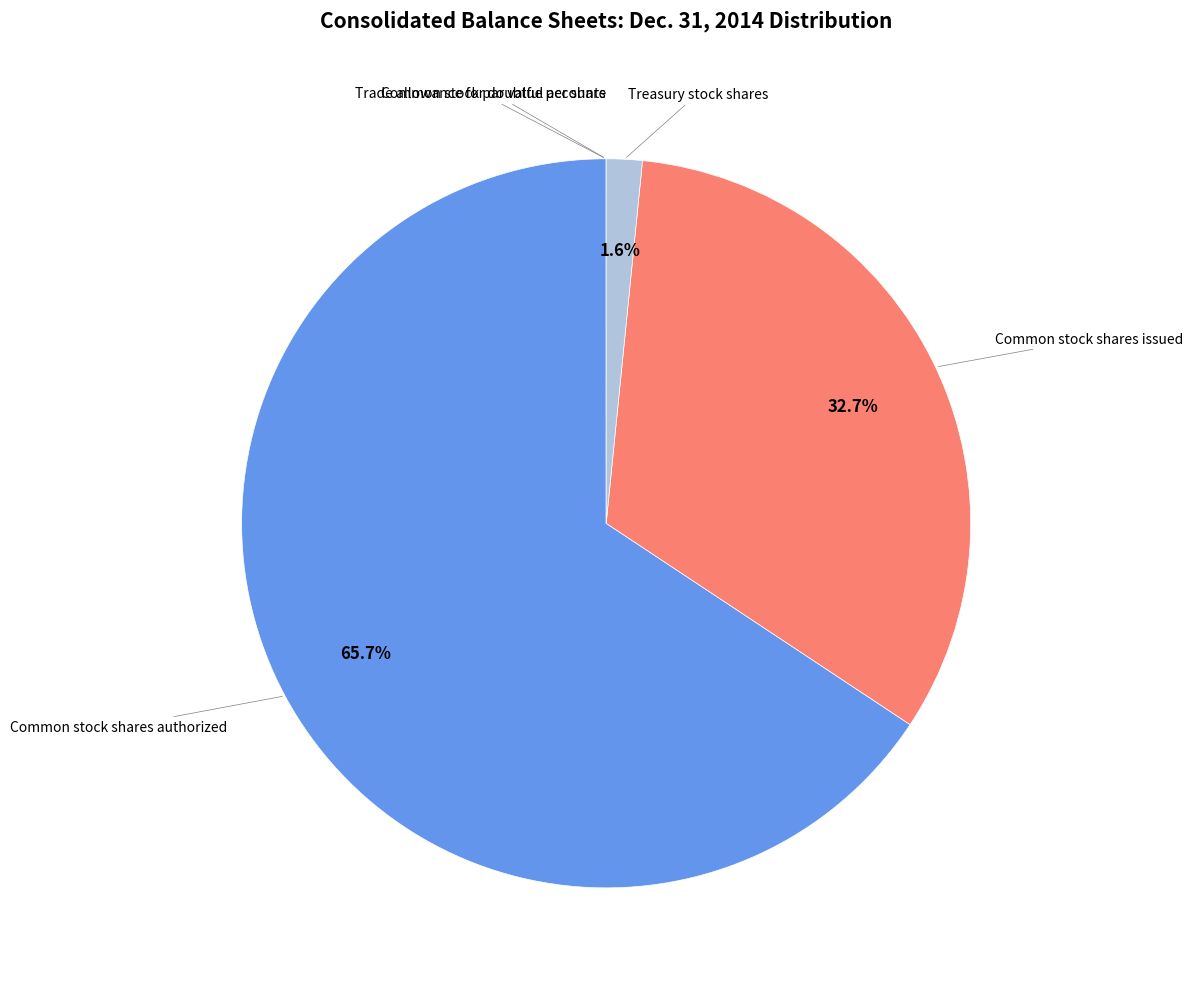

To the nearest percent, what percentage of the pie is Common stock shares issued?

33%